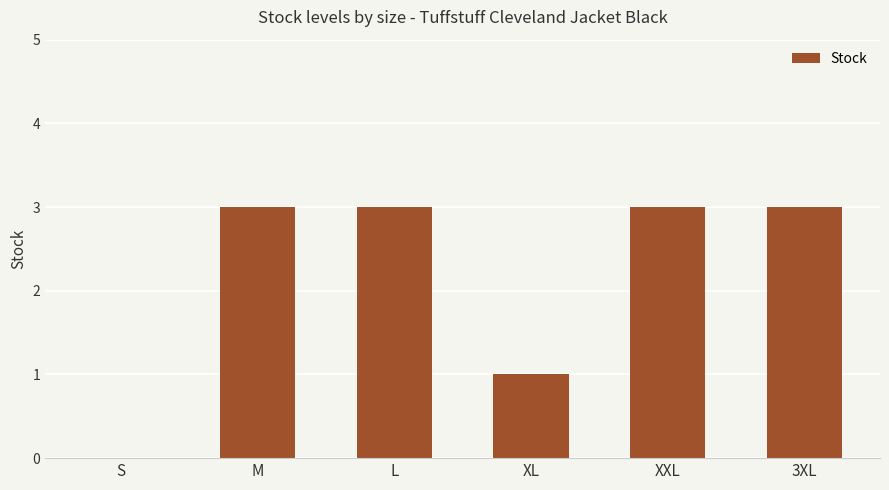

How many positive values are there?

5